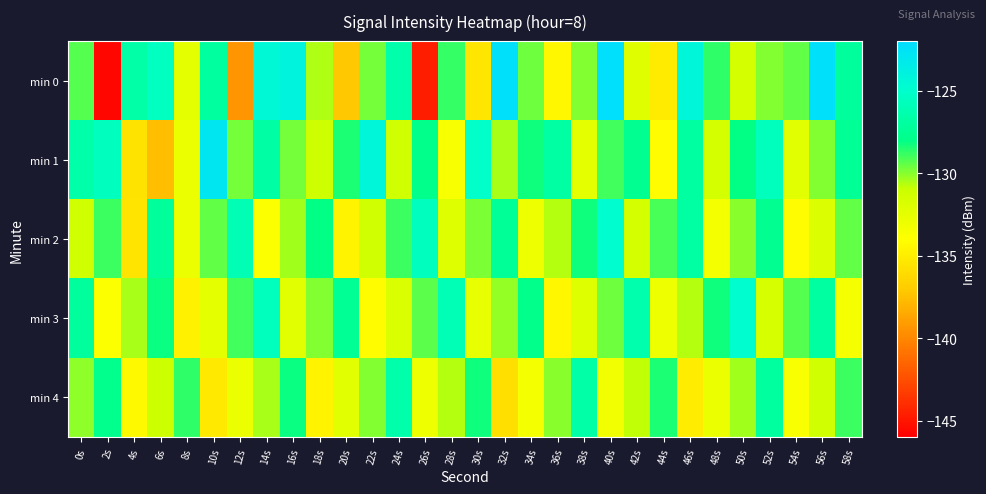

At how many categories does at least one series exceed -137?

30